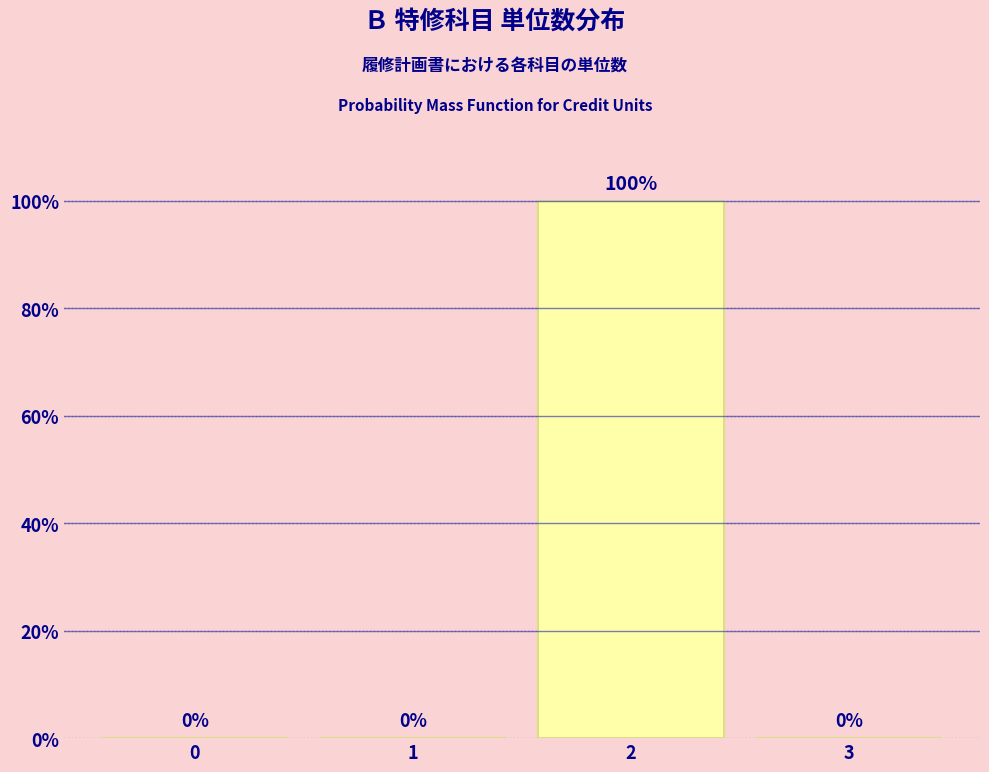

Reading right to left, transcribe all the data shown in this chart.

3=0	2=100	1=0	0=0